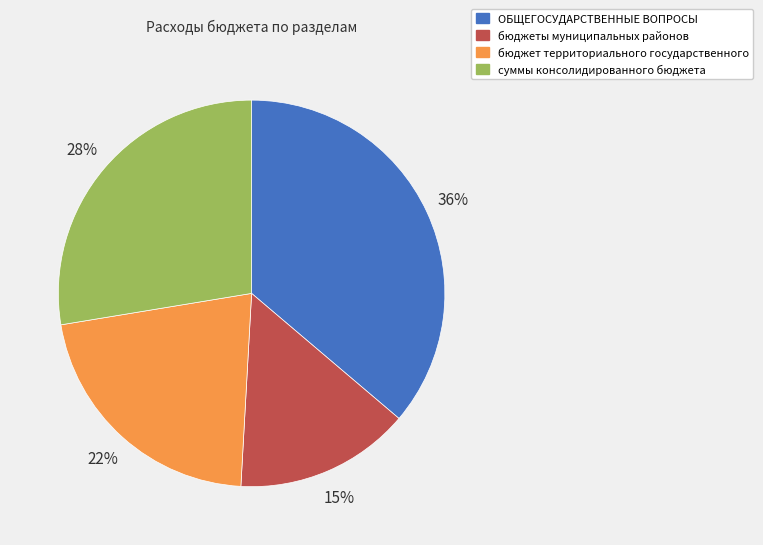

To the nearest percent, what is the average slice percentage?

25%